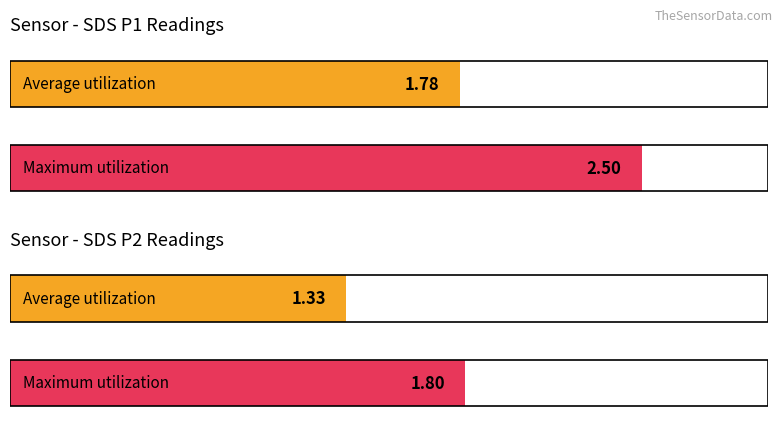

How many bars are there in each group?

2